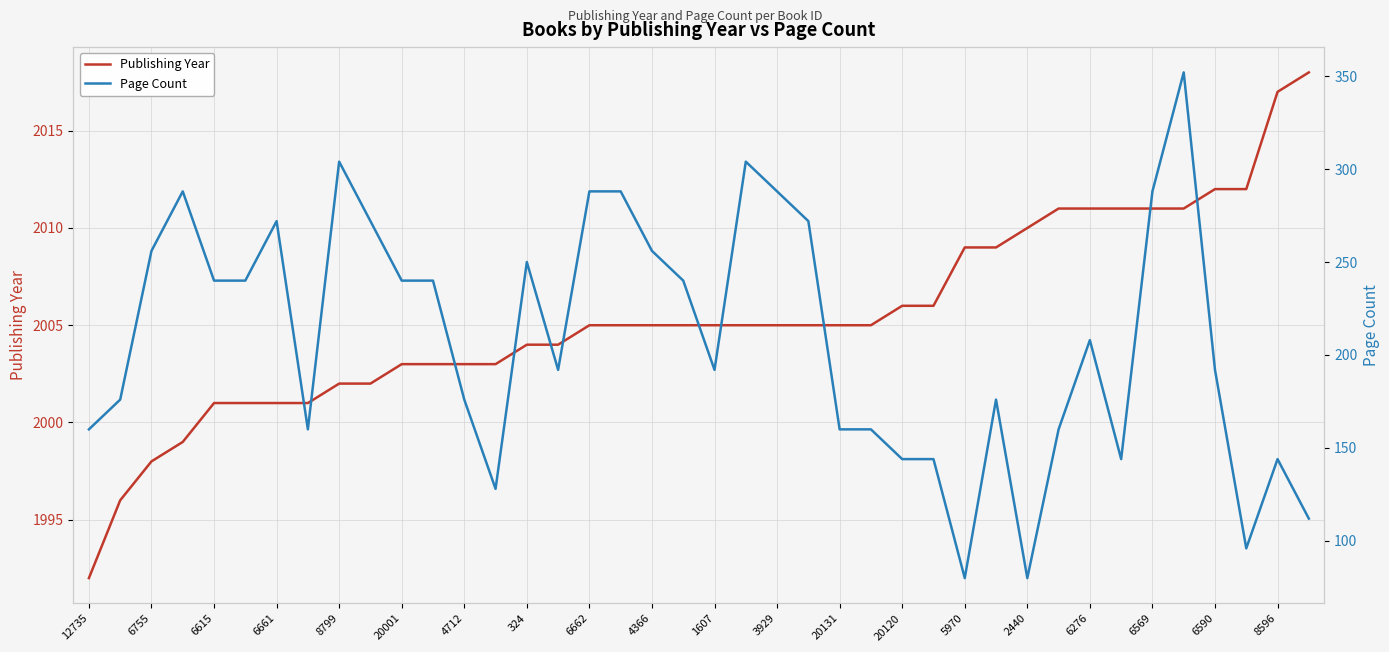

True or false: Page Count and Publishing Year intersect in this chart.

False